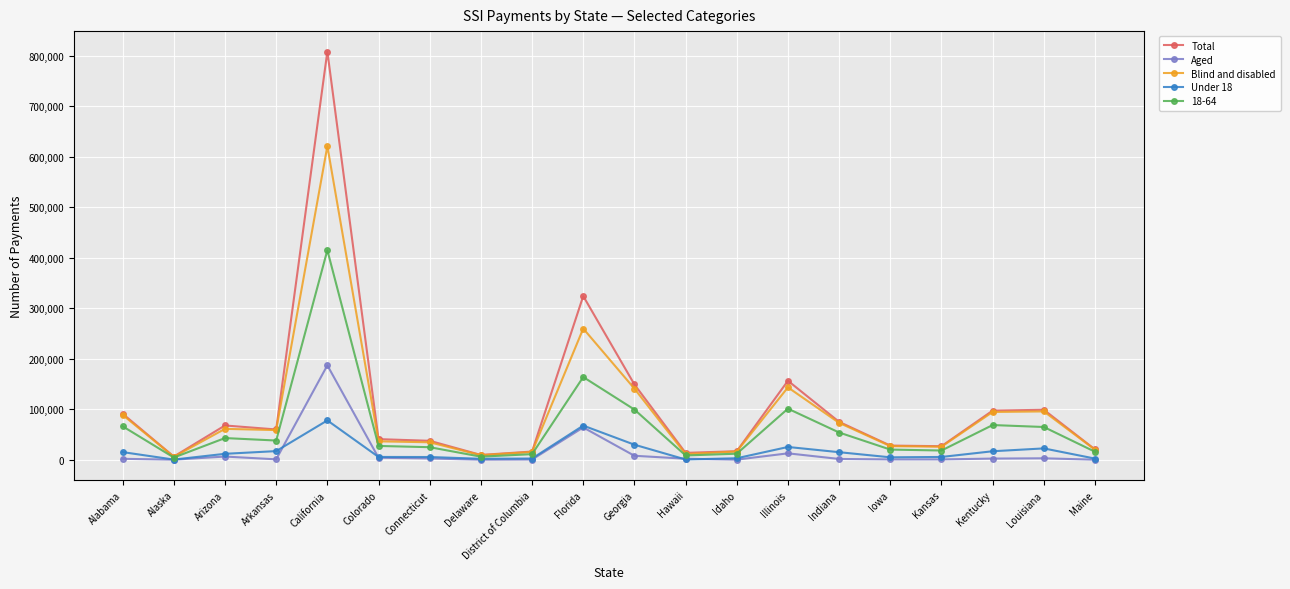

What is the difference between the highest and lowest values at Alaska?

6144